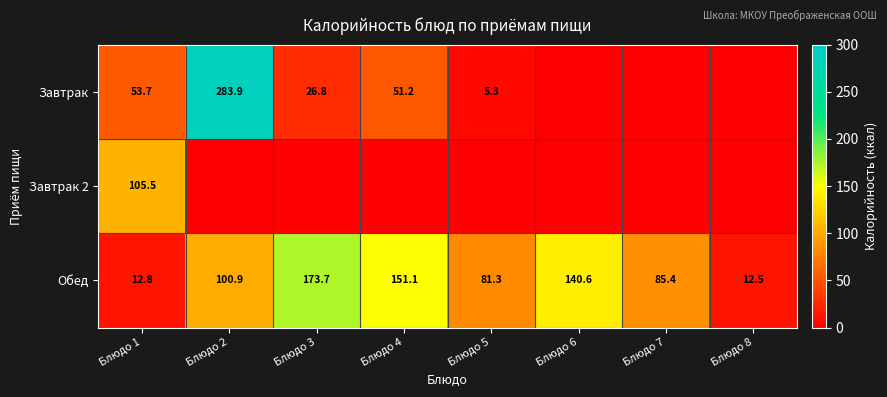

What is the difference between the Завтрак values at Блюдо 4 and Блюдо 2?

232.7